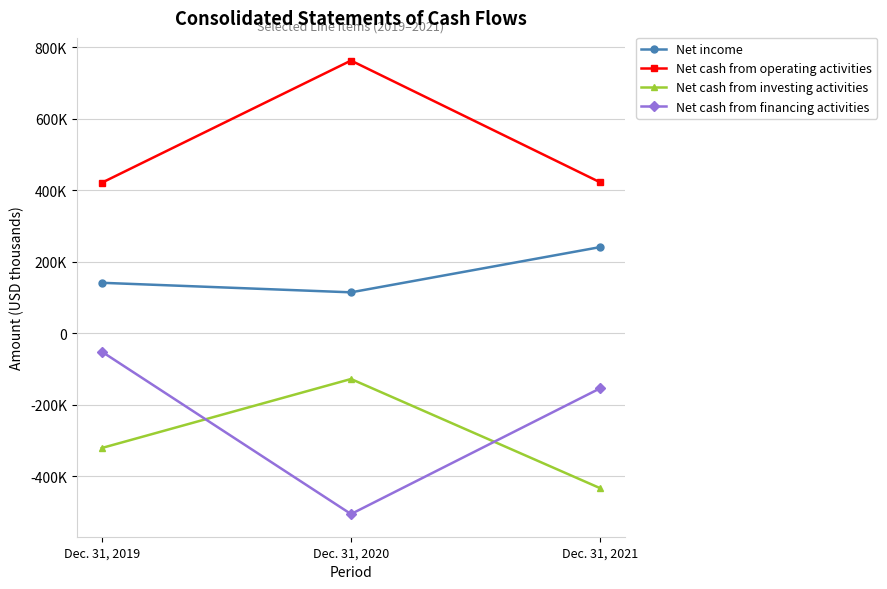

Does the chart have visible grid lines?

Yes